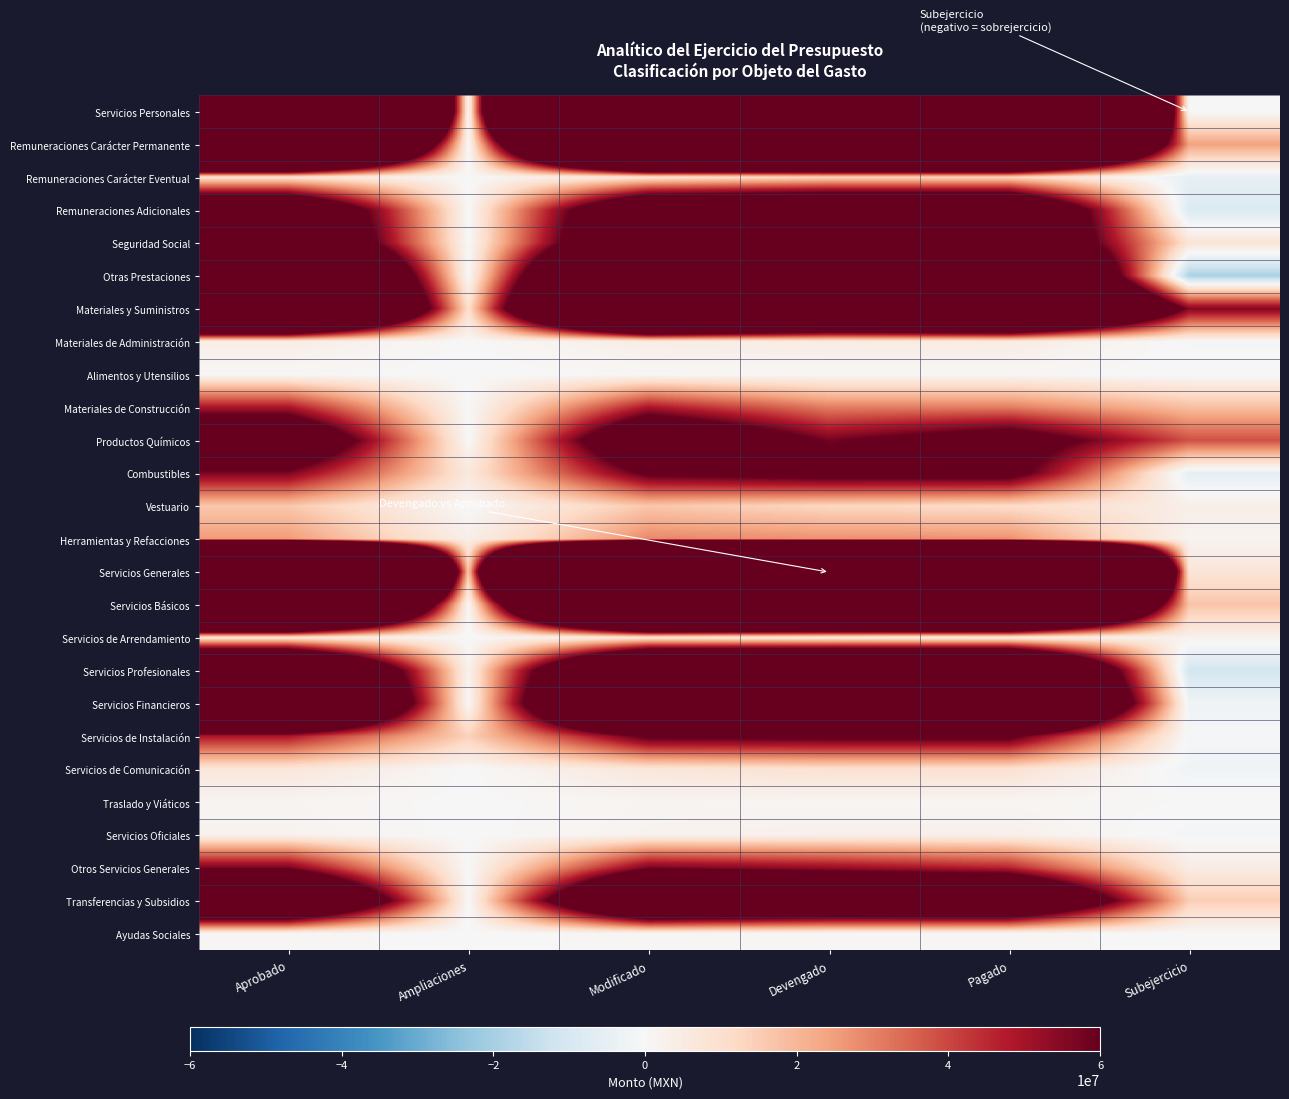

Which category has the highest value across all series?

Modificado